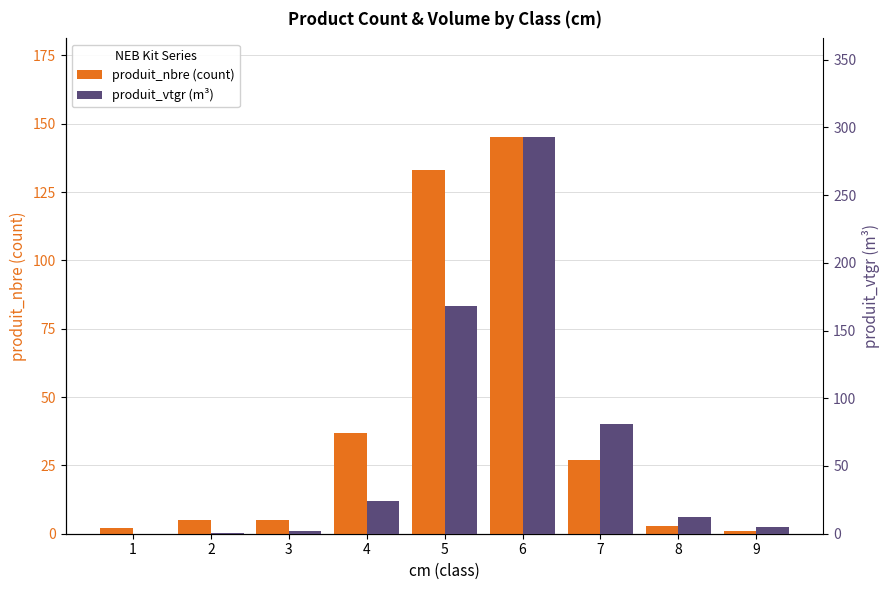

What is the difference between the maximum and minimum values in the produit_nbre series?

144.0